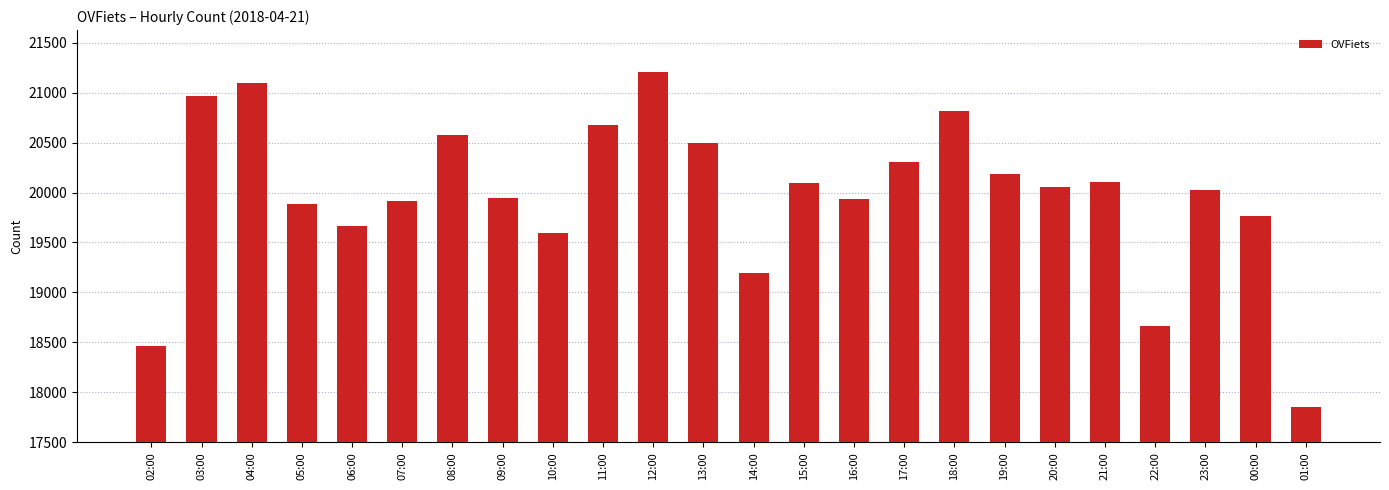

What is the difference between the maximum and minimum values?

3349